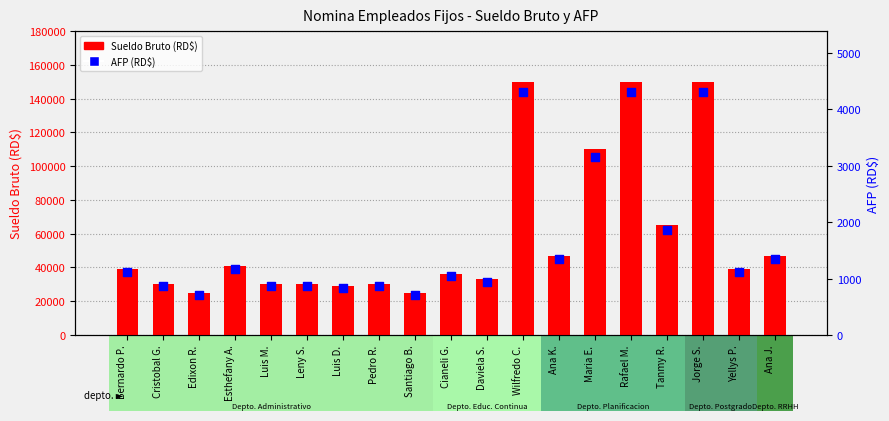

What is the total value across all series at Wilfredo C.?

154305.0